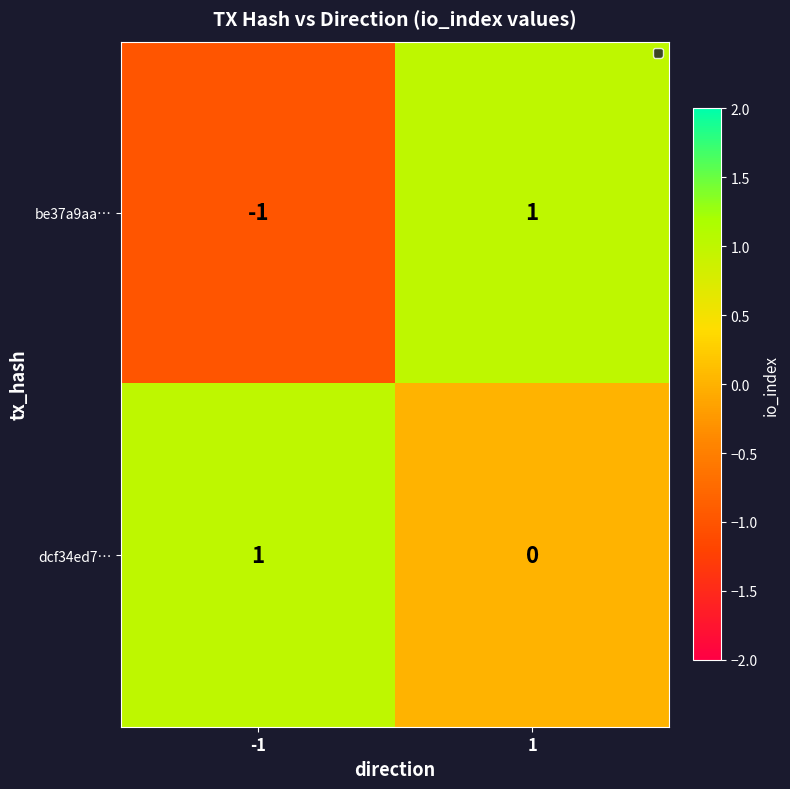

Which series has the widest spread of values?

be37a9aa…